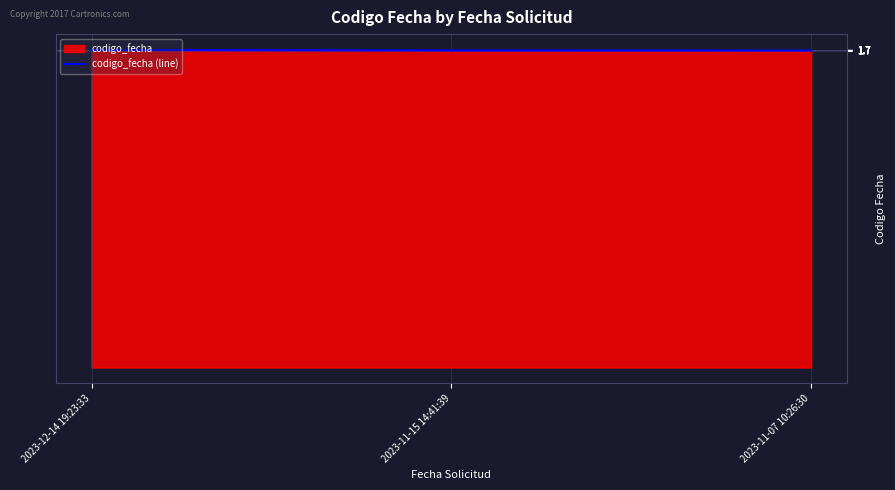

What is the label of the 3rd point from the left?

2023-11-07 10:26:30